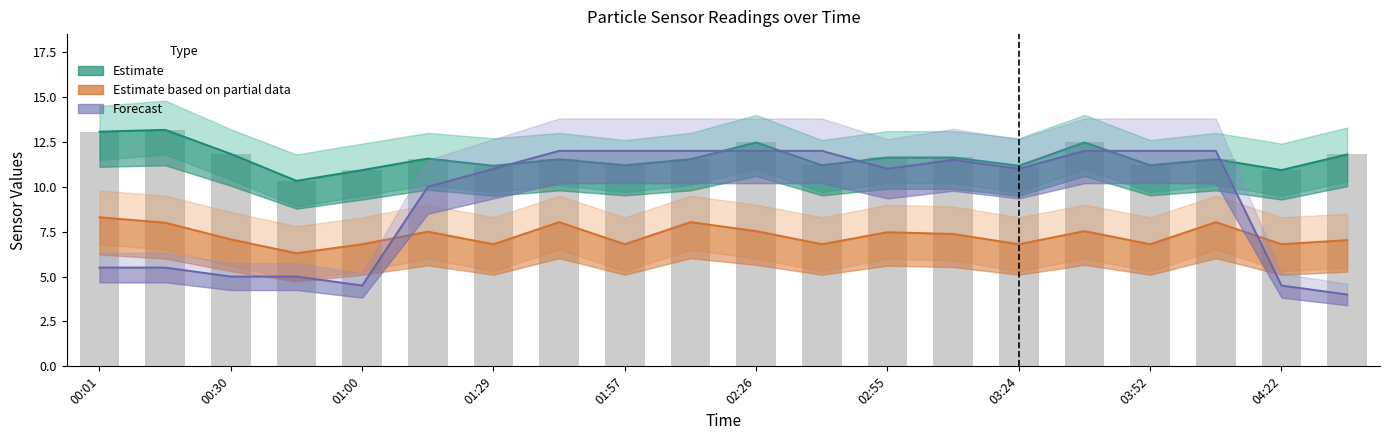

What is the difference between the maximum and minimum values?

2.8